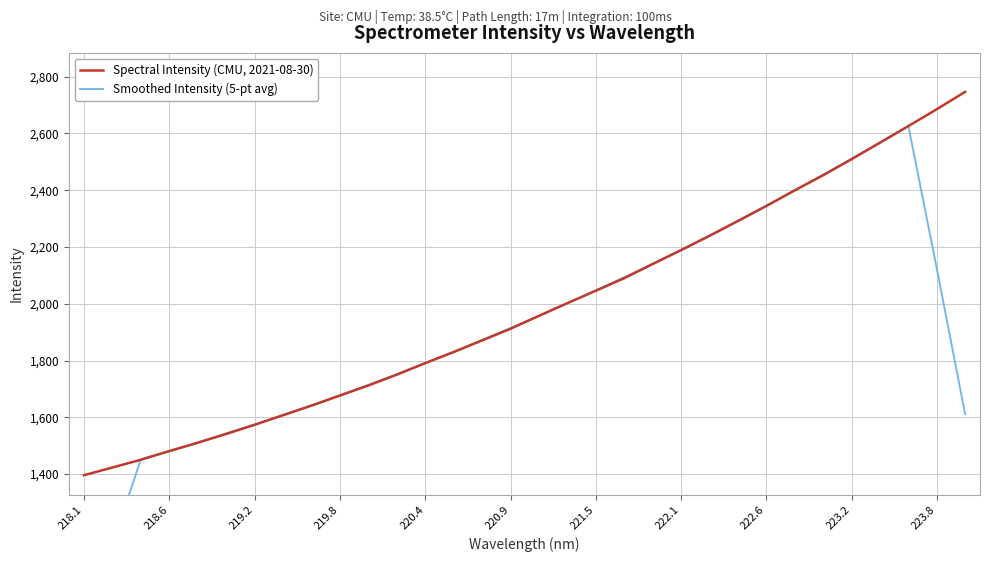

What is the highest value of the Spectral Intensity (CMU, 2021-08-30) series?

2746.4